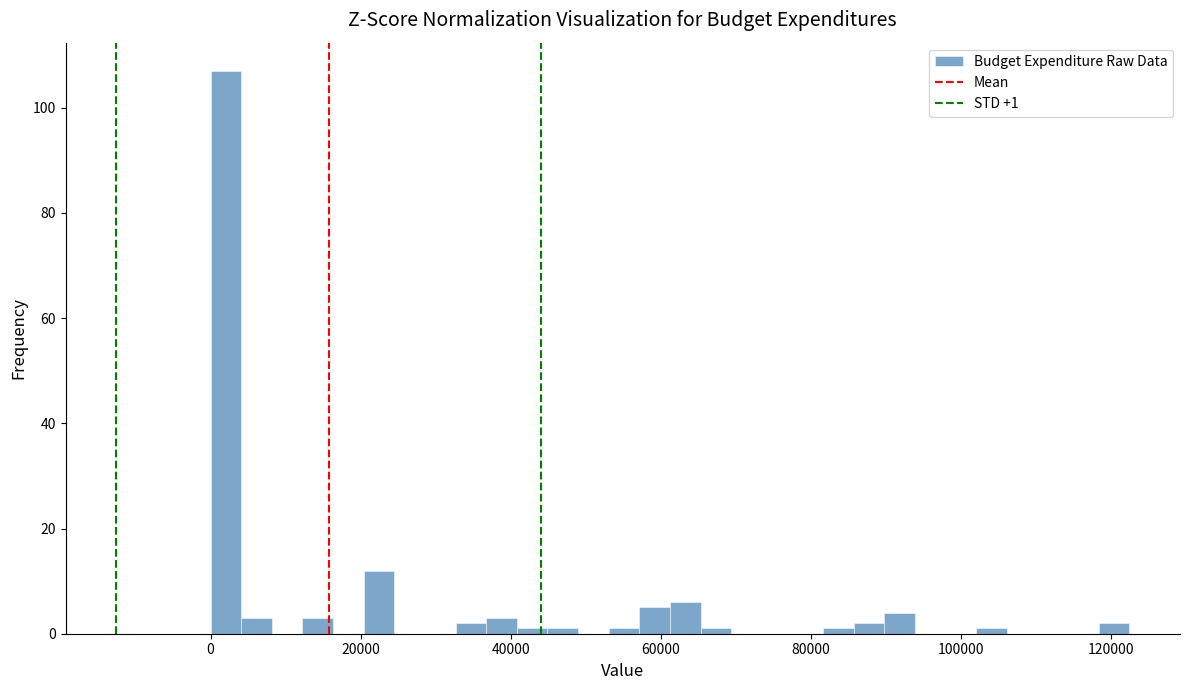

Around what value on the x-axis is the tallest bar? Give the approximate position of its centre, as read against the axis.

2000